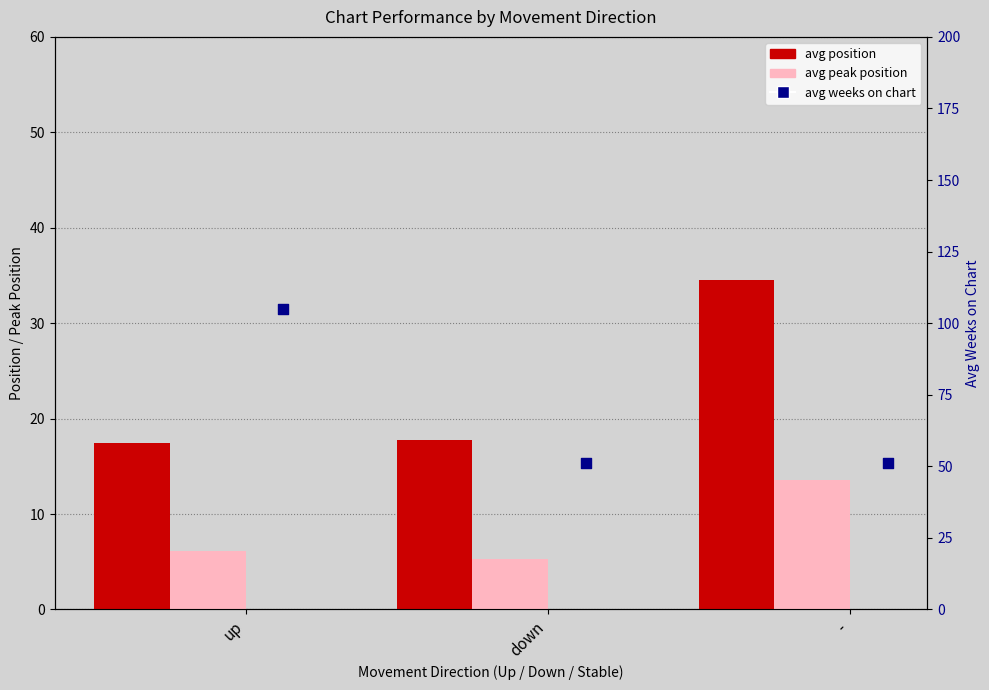

What are all the series names shown in the legend?

avg position, avg peak position, avg weeks on chart